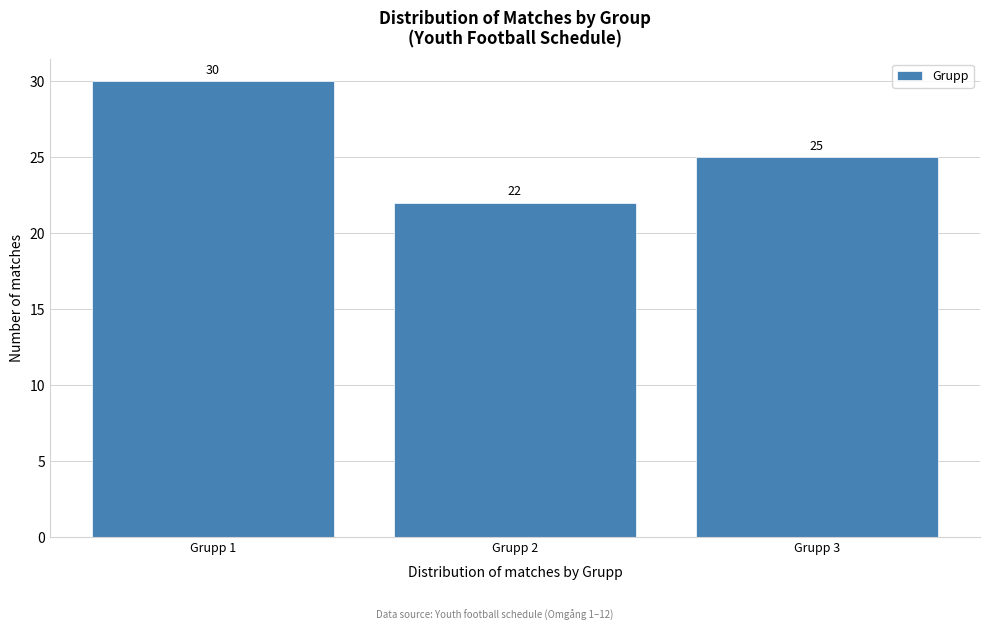

Reading right to left, what are all the values shown in this chart?

25	22	30